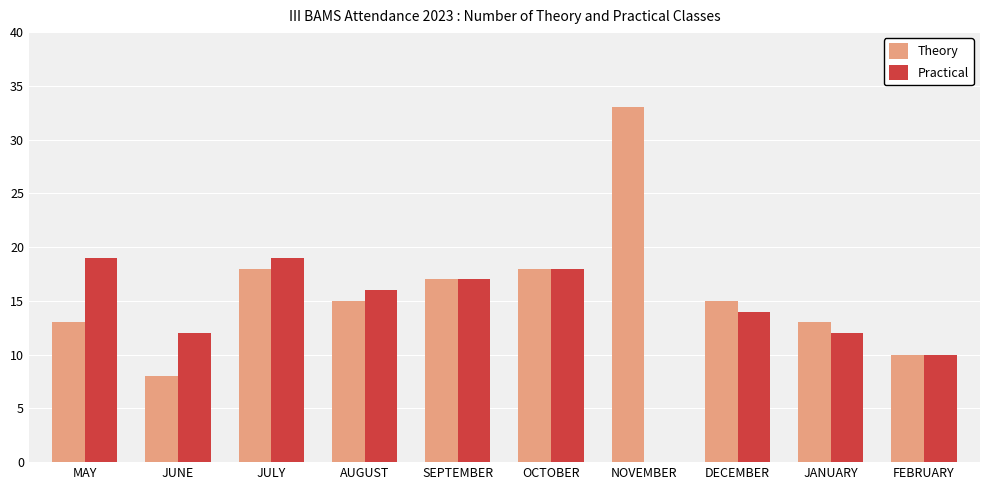

What is the total value across all series at JUNE?

20